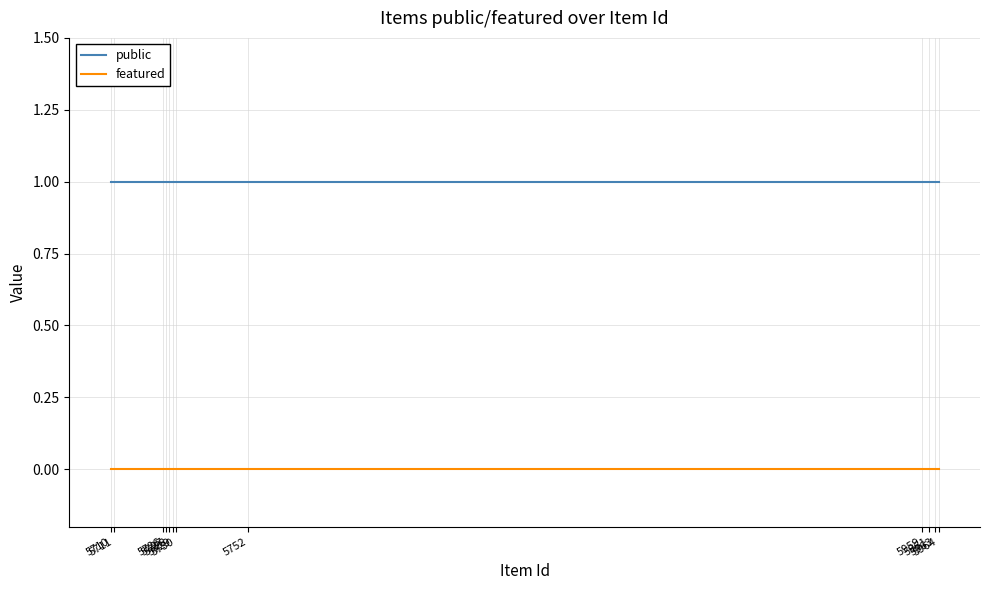

What are all the series names shown in the legend?

public, featured